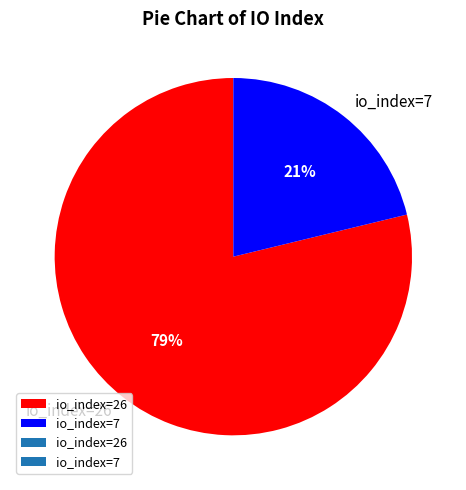

To the nearest percent, what percentage of the pie is io_index=7?

21%